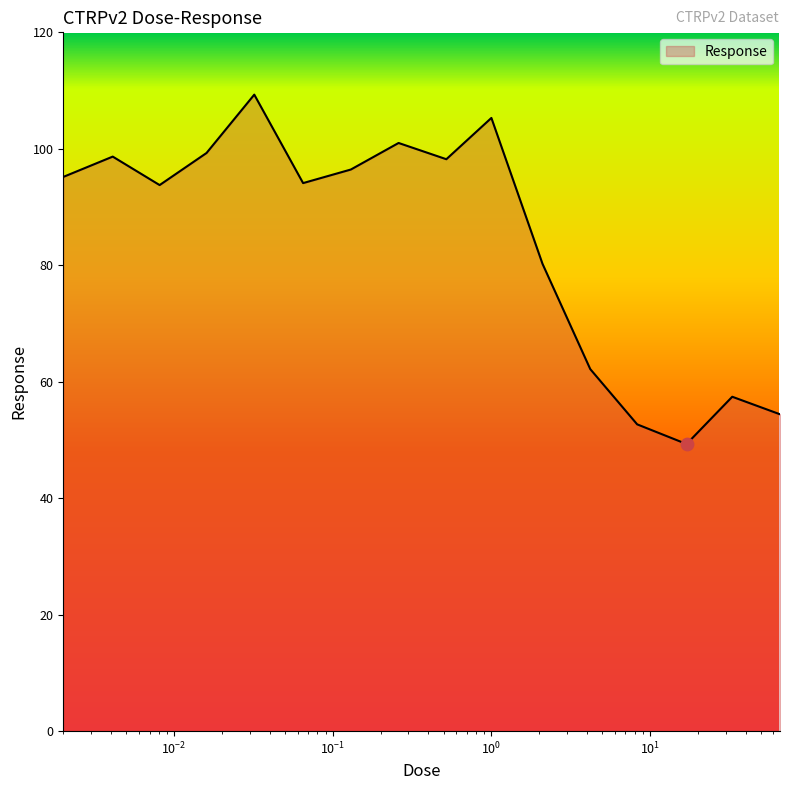

What is the difference between the maximum and minimum values?

60.0